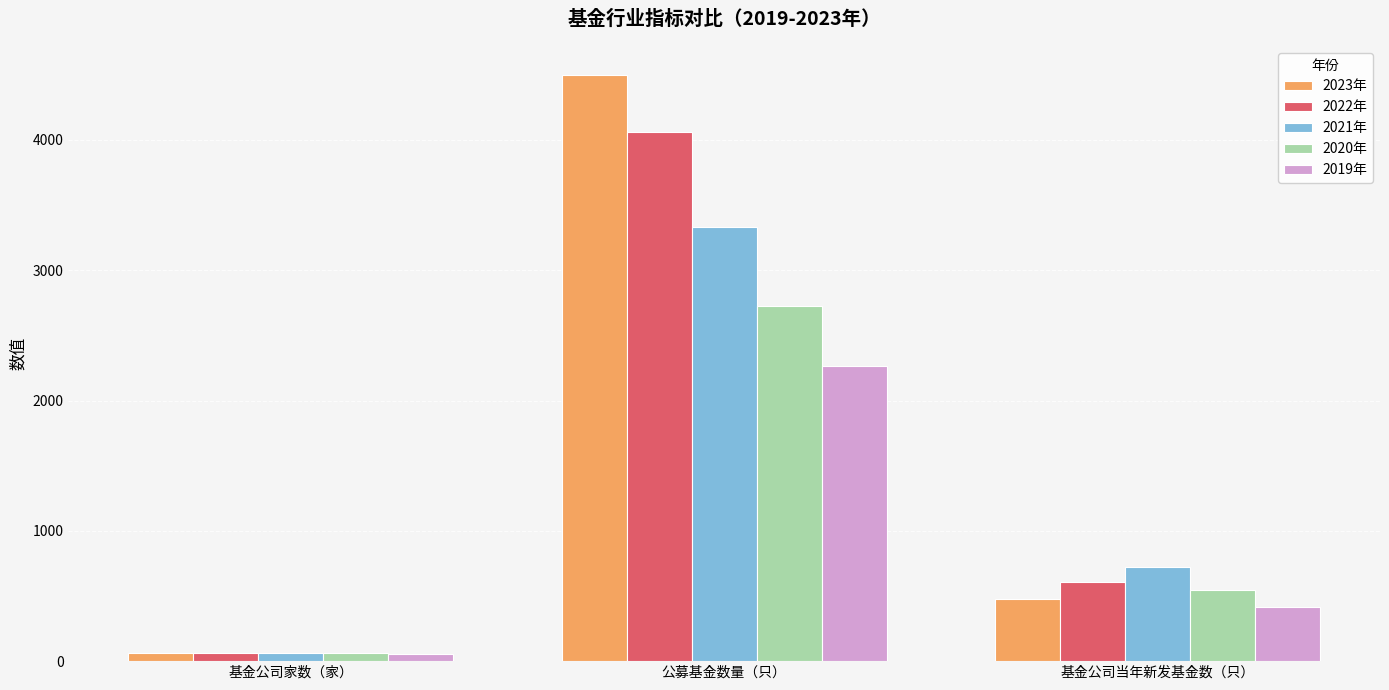

What is the label of the 1st bar from the left?

基金公司家数（家）